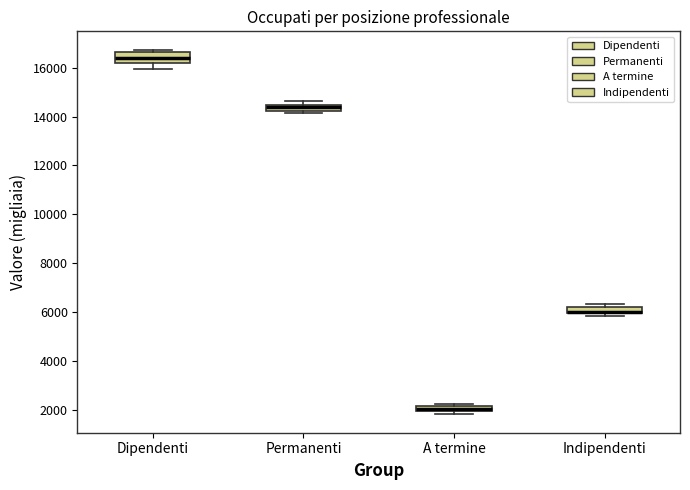

Where is the lower edge of the box for Indipendenti on the y-axis? The values are not printed on the chart, so give them approximately, as read against the axis.

6000